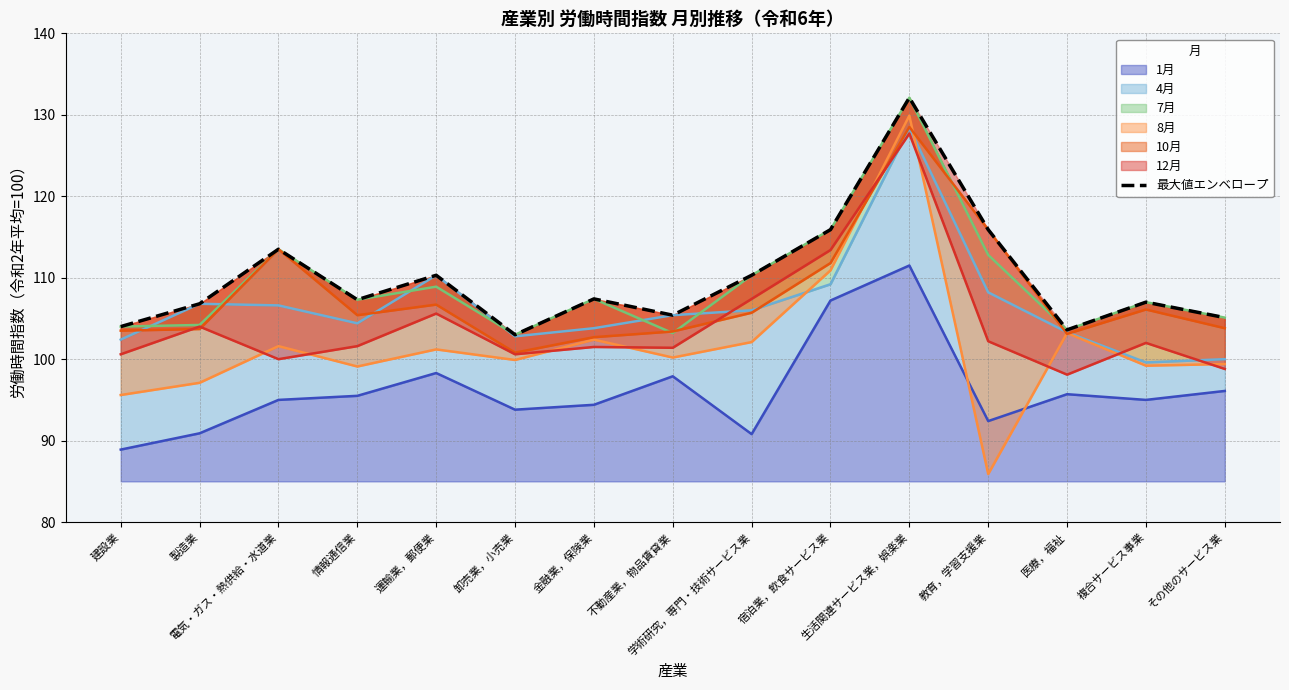

Rank the categories by value from highest to lowest.

生活関連サービス業，娯楽業, 宿泊業，飲食サービス業, 教育，学習支援業, 電気・ガス・熱供給・水道業, 運輸業，郵便業, 学術研究，専門・技術サービス業, 金融業，保険業, 情報通信業, 複合サービス事業, 製造業, 不動産業，物品賃貸業, その他のサービス業, 建設業, 医療，福祉, 卸売業，小売業